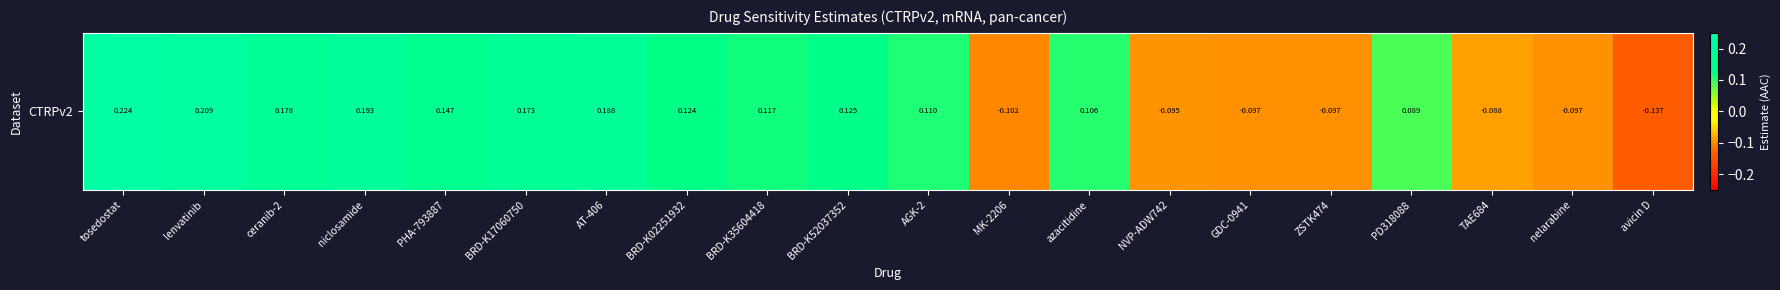

Reading left to right, extract all data points from this chart.

0.2	0.2	0.2	0.2	0.1	0.2	0.2	0.1	0.1	0.1	0.1	-0.1	0.1	-0.1	-0.1	-0.1	0.1	-0.1	-0.1	-0.1